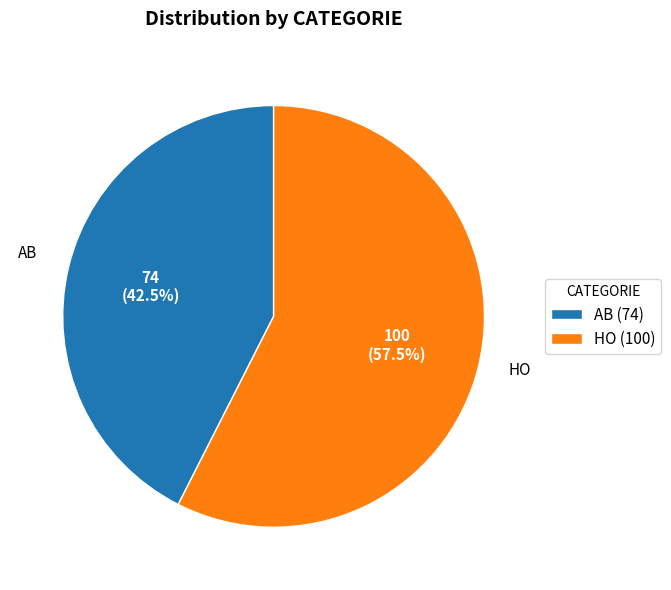

Is the sum of AB (74) and HO (100) greater than half?

Yes